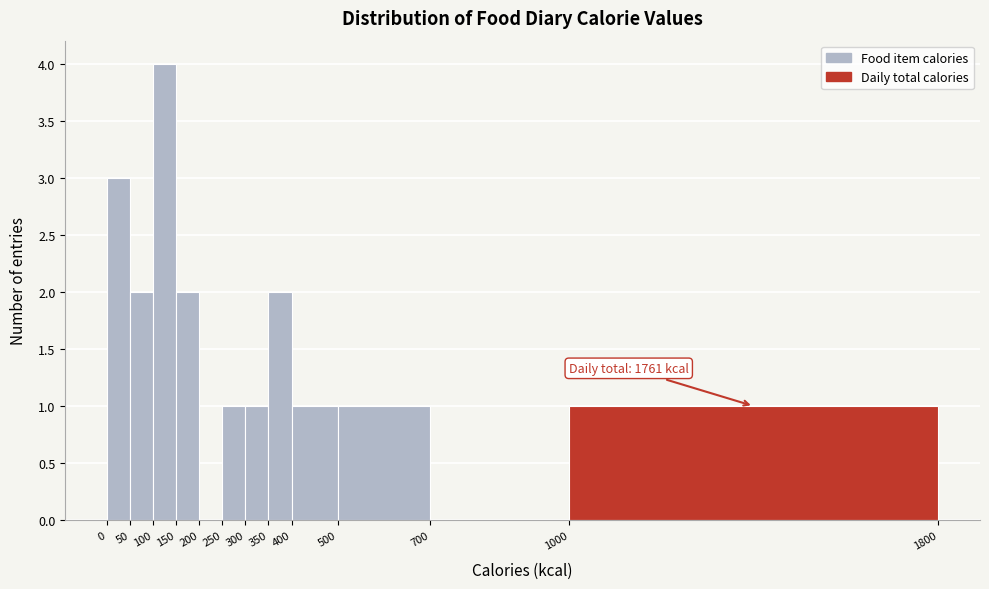

Which range on the x-axis has the tallest bar?

100 to 150